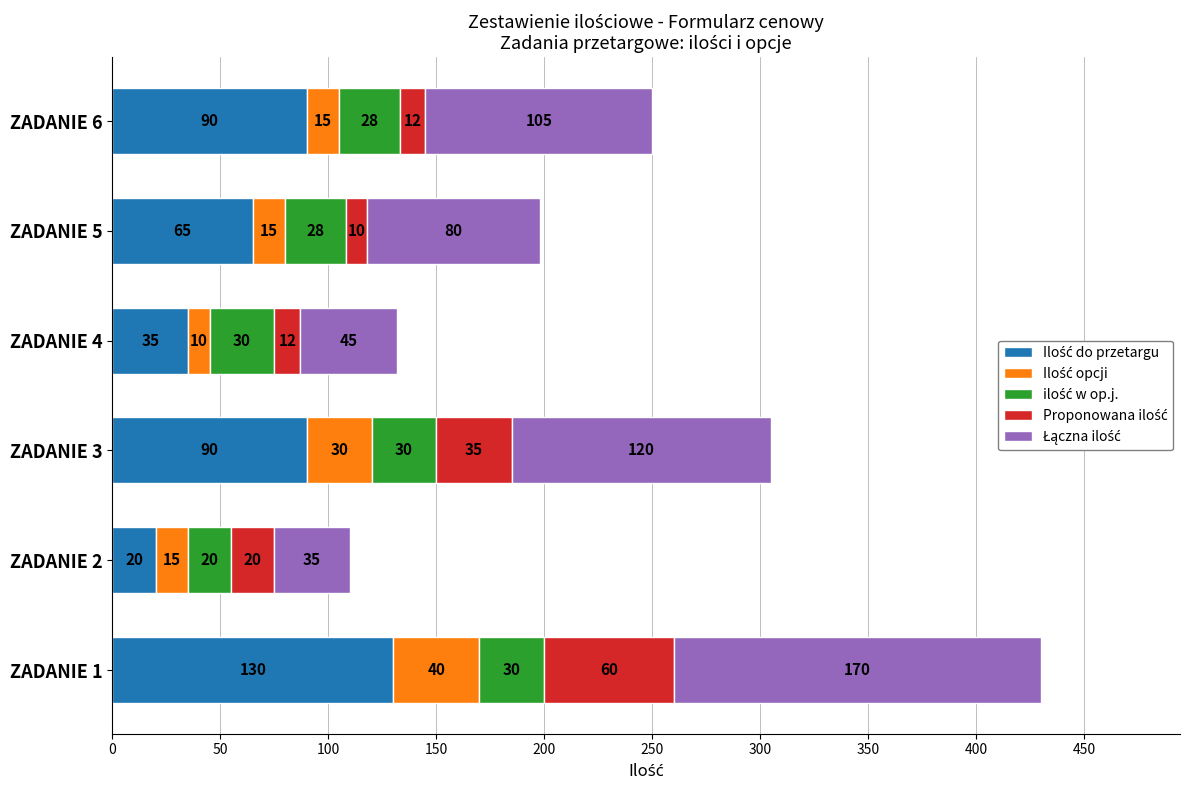

At which category is the sum across all series the highest?

ZADANIE 1